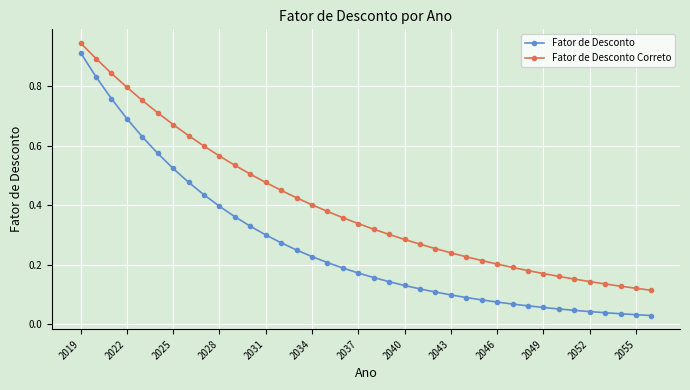

What is the sum of all Fator de Desconto Correto values?

15.1